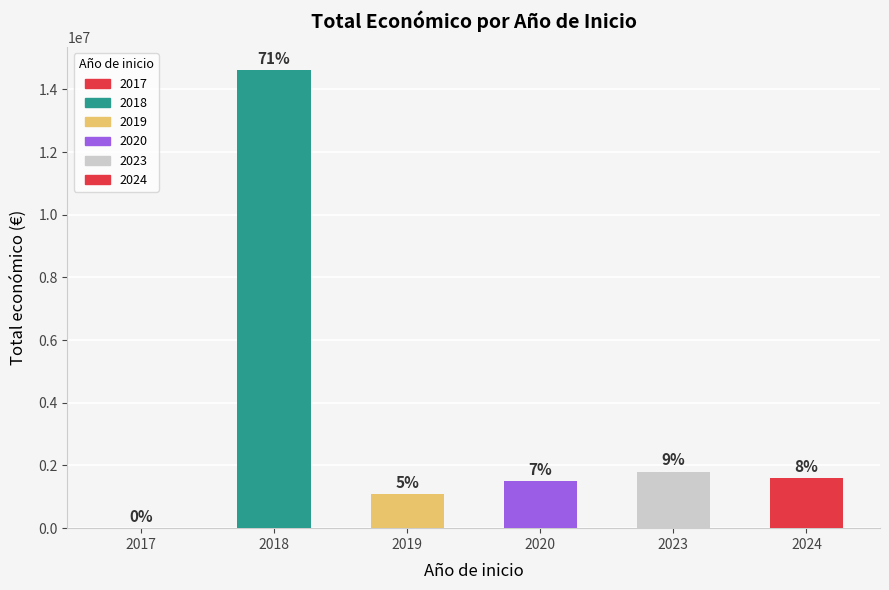

Are the bars horizontal?

No